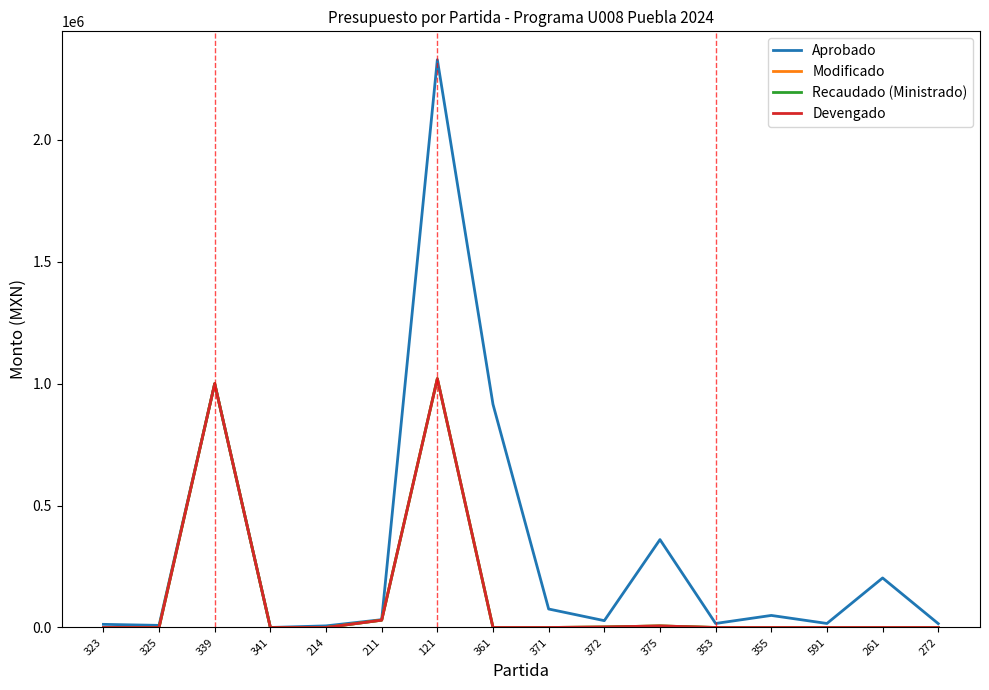

What is the greatest value displayed?

2328858.0